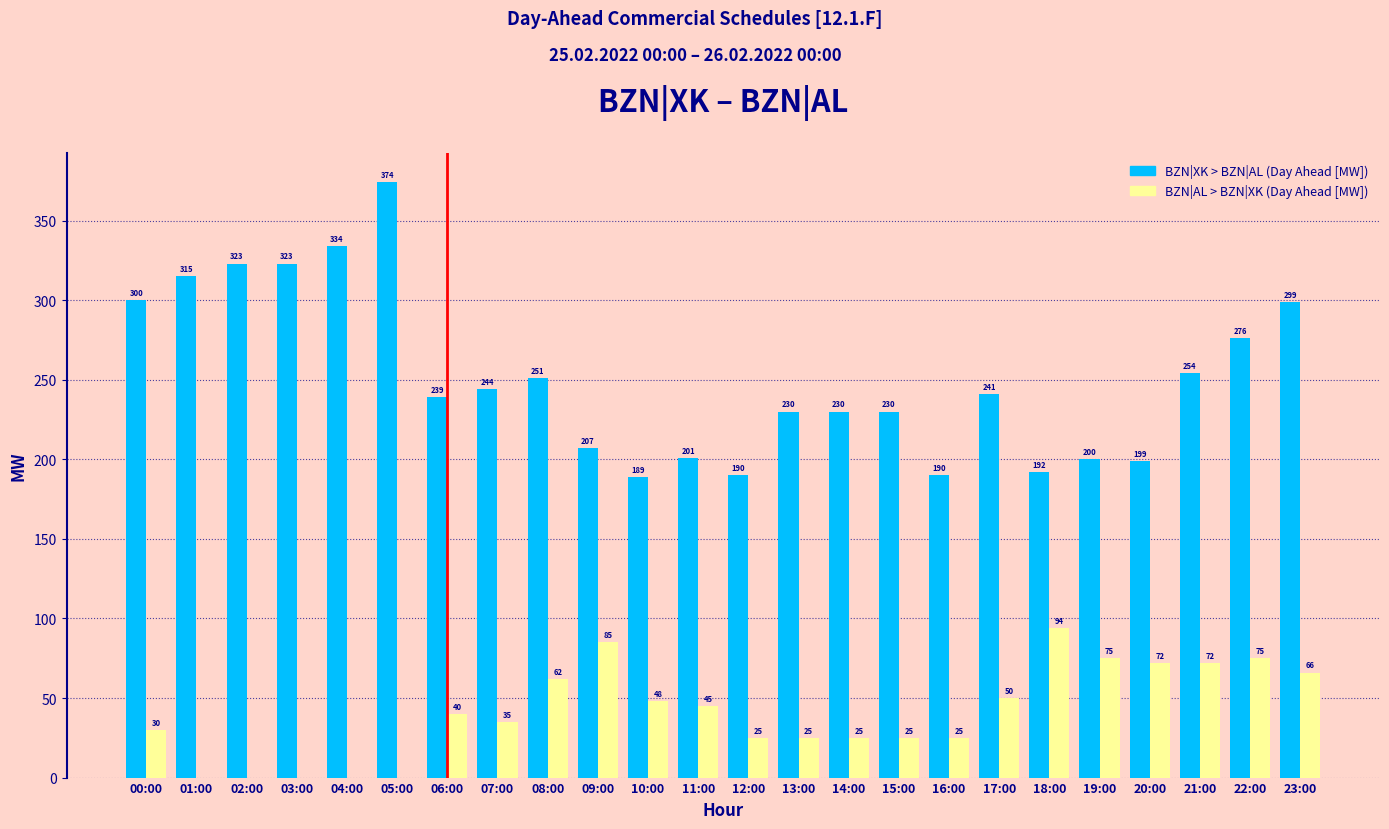

Reading left to right, transcribe all the data shown in this chart.

BZN|XK > BZN|AL (Day Ahead [MW]): 00:00=300	01:00=315	02:00=323	03:00=323	04:00=334	05:00=374	06:00=239	07:00=244	08:00=251	09:00=207	10:00=189	11:00=201	12:00=190	13:00=230	14:00=230	15:00=230	16:00=190	17:00=241	18:00=192	19:00=200	20:00=199	21:00=254	22:00=276	23:00=299
BZN|AL > BZN|XK (Day Ahead [MW]): 00:00=30	01:00=0	02:00=0	03:00=0	04:00=0	05:00=0	06:00=40	07:00=35	08:00=62	09:00=85	10:00=48	11:00=45	12:00=25	13:00=25	14:00=25	15:00=25	16:00=25	17:00=50	18:00=94	19:00=75	20:00=72	21:00=72	22:00=75	23:00=66